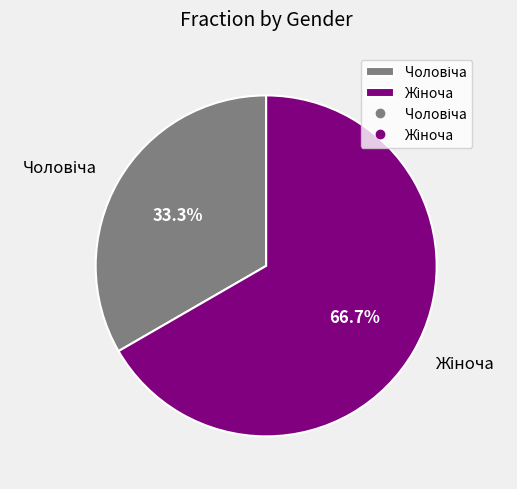

Is there a majority slice in this chart?

Yes